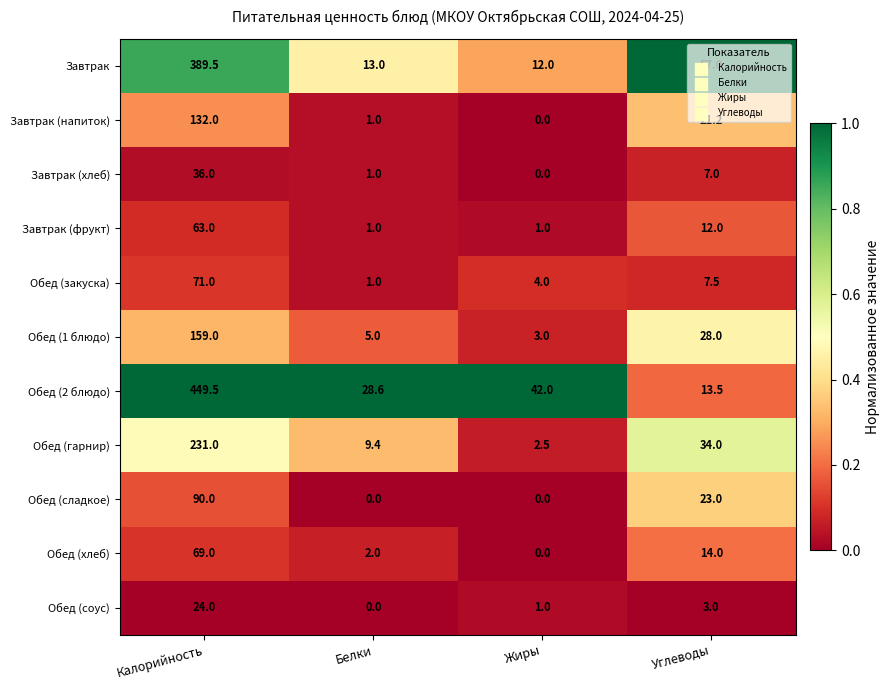

Rank the series at Калорийность from lowest to highest value.

Обед (соус), Завтрак (хлеб), Завтрак (фрукт), Обед (хлеб), Обед (закуска), Обед (сладкое), Завтрак (напиток), Обед (1 блюдо), Обед (гарнир), Завтрак, Обед (2 блюдо)